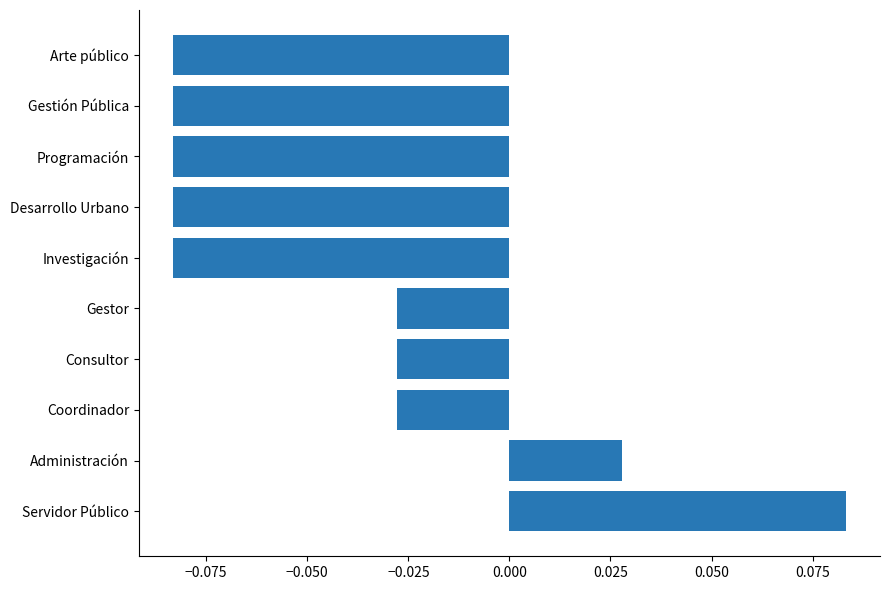

How many positive values are there?

2